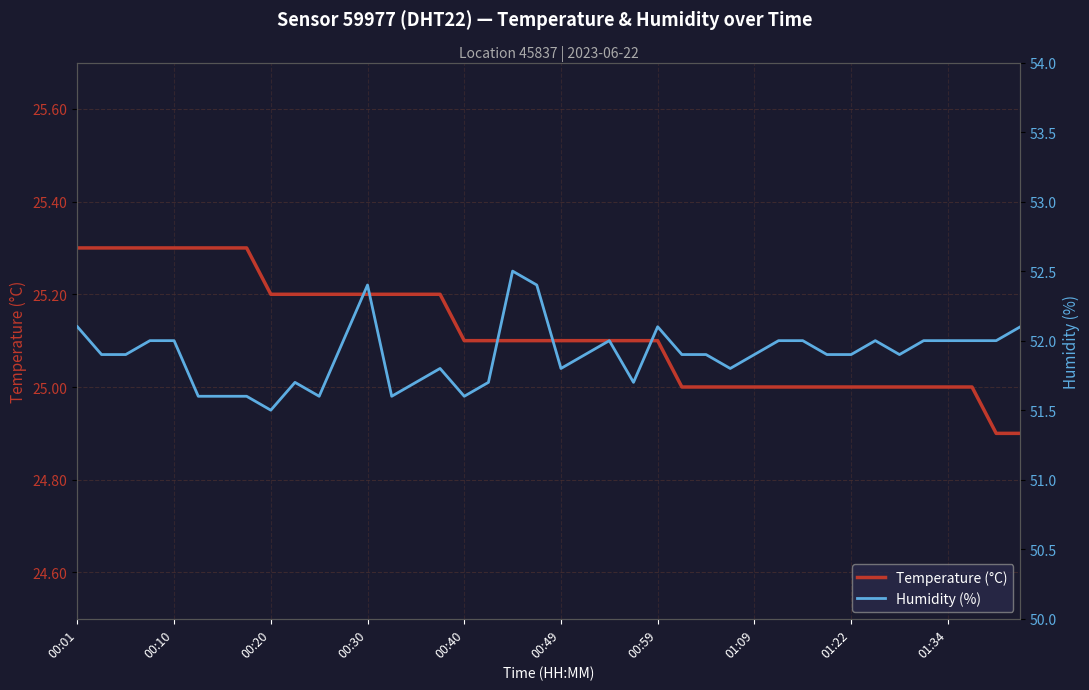

True or false: Temperature (°C) has a value of 34.3 at 00:01.

False